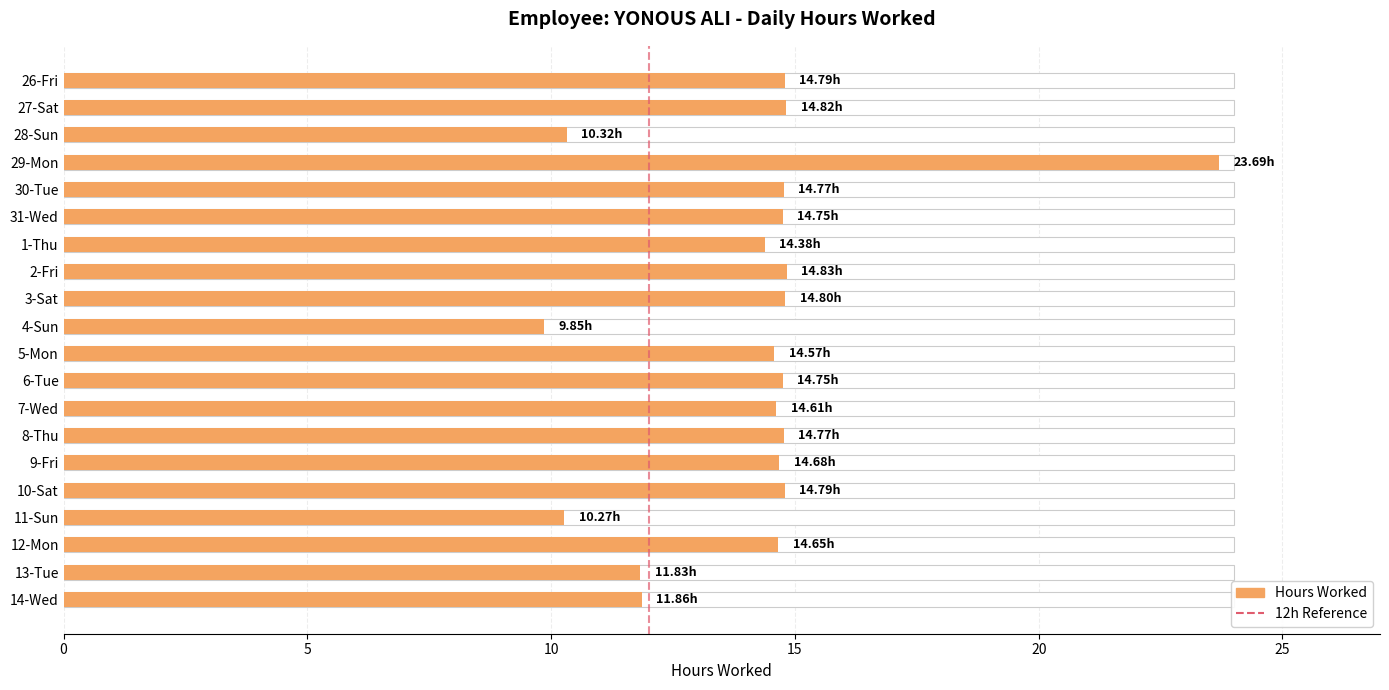

How many distinct data groups are displayed?

1